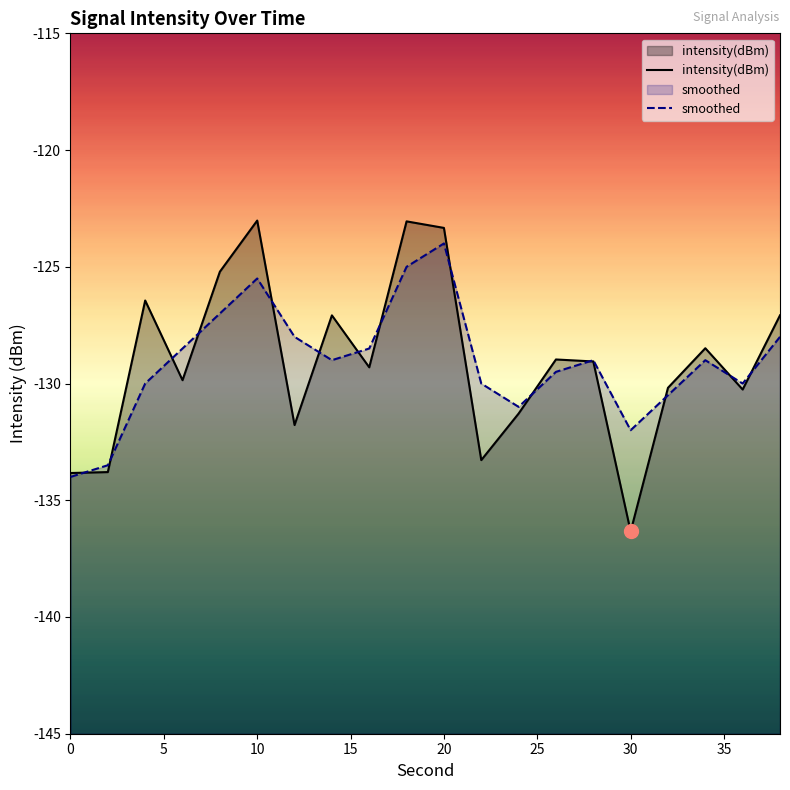

What is the maximum value for smoothed?

-124.0